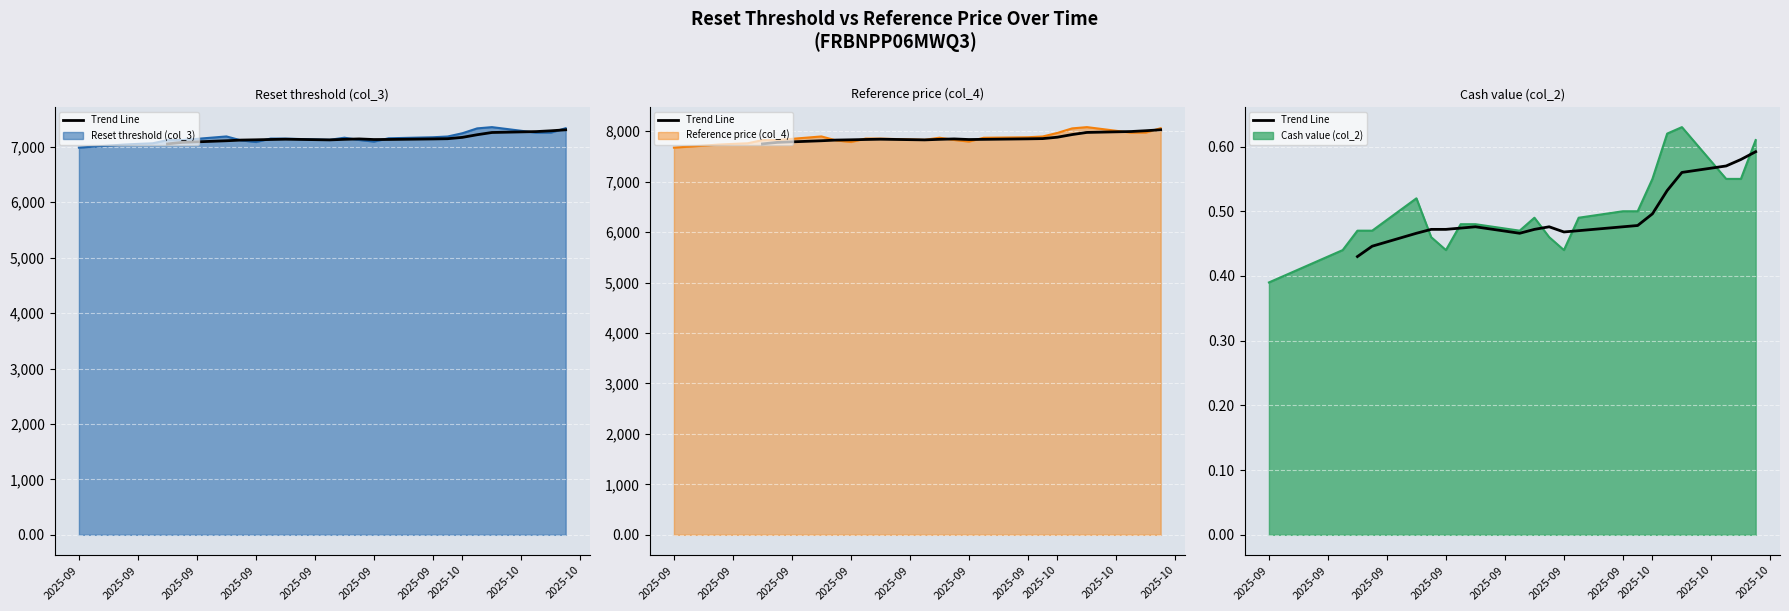

Is it true that the value at 2025-09 is 0.8?

False